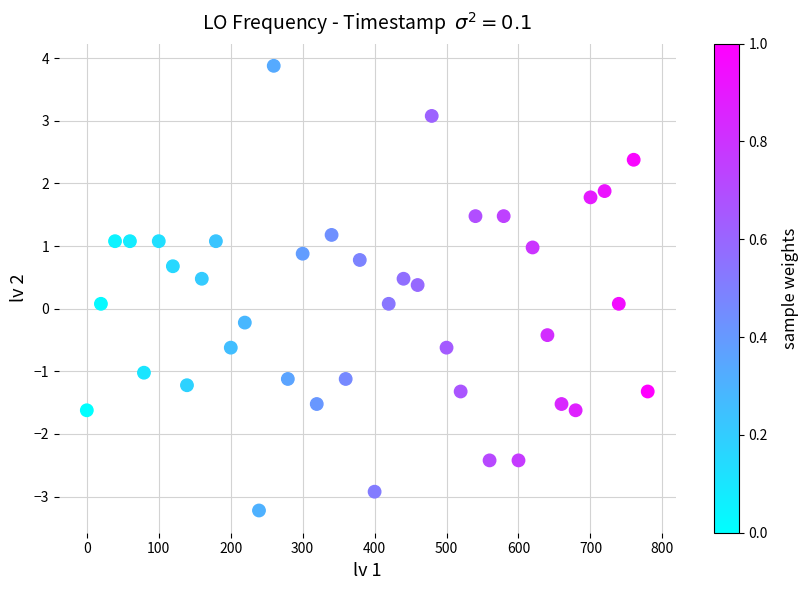

What is the range of Y values (max minus min)?

7.1